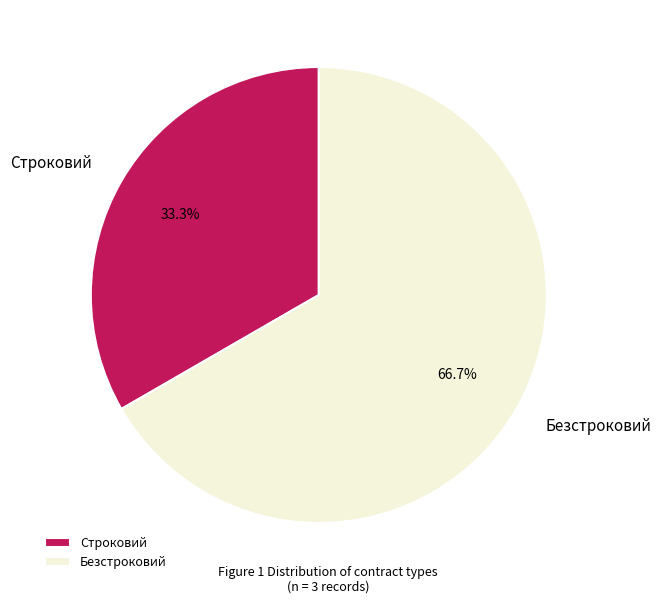

Which has a higher value, Безстроковий or Строковий?

Безстроковий